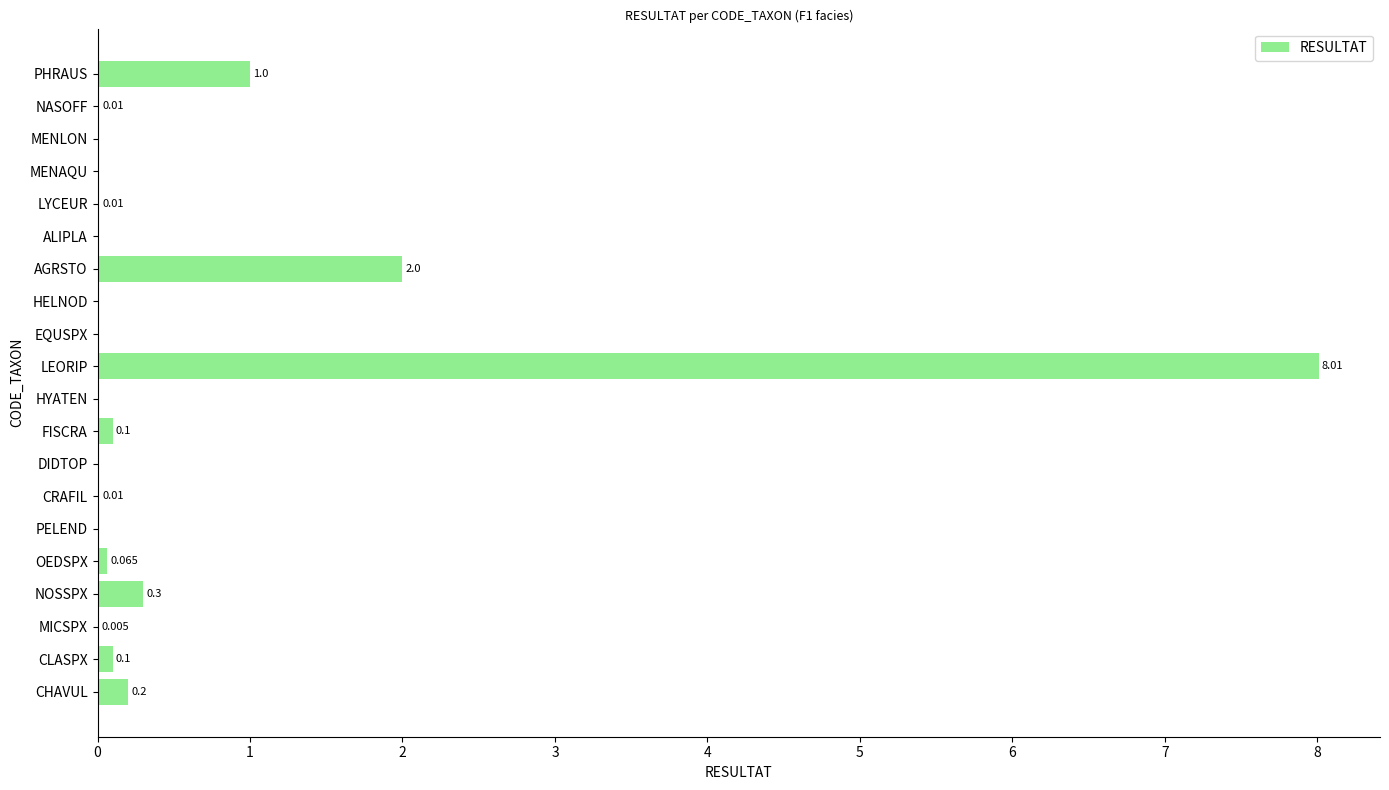

How many values exceed 0?

12